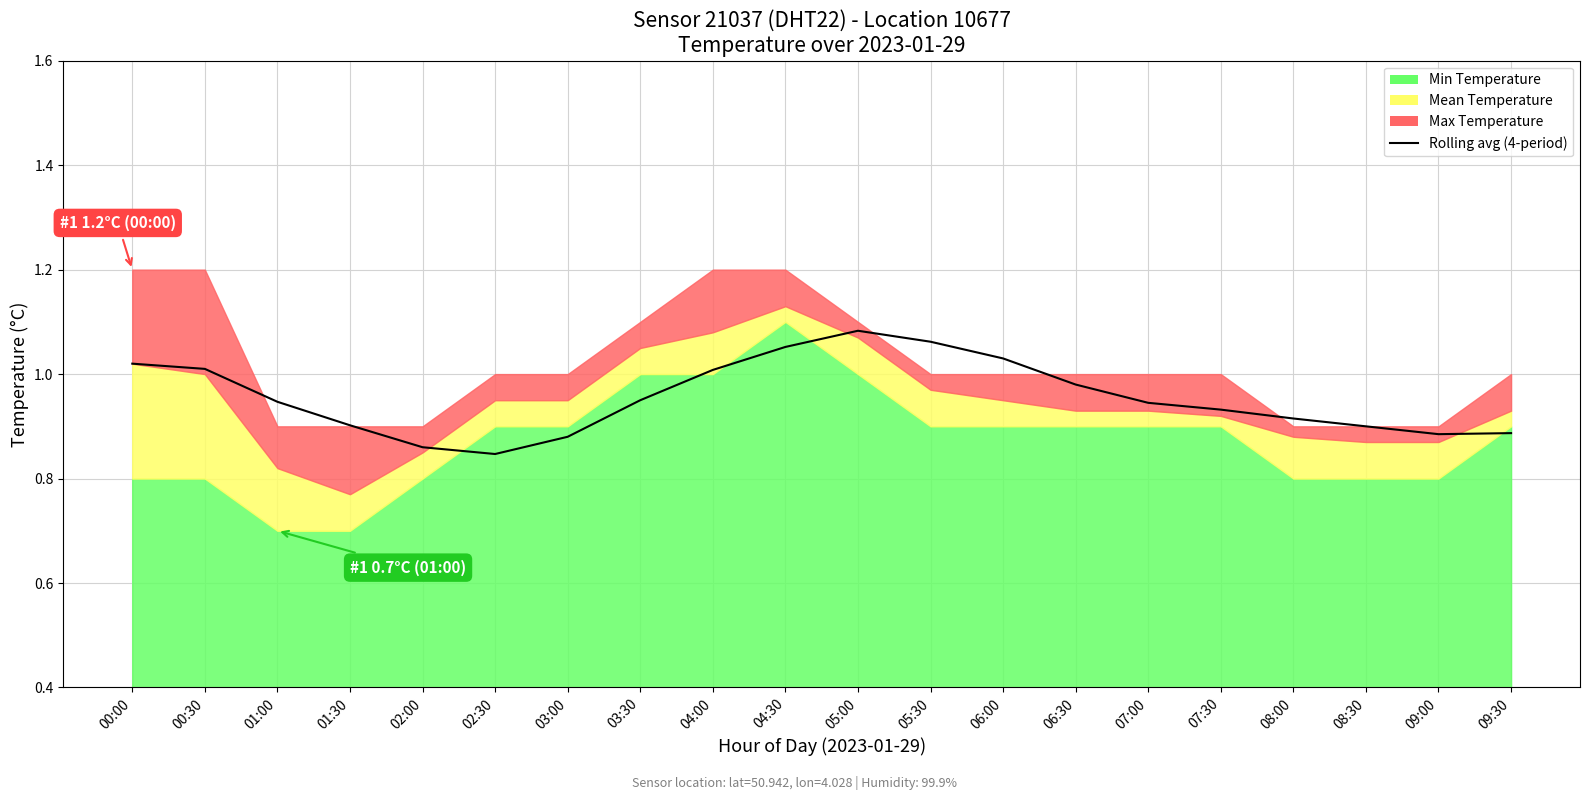

What is the average value?

1.0